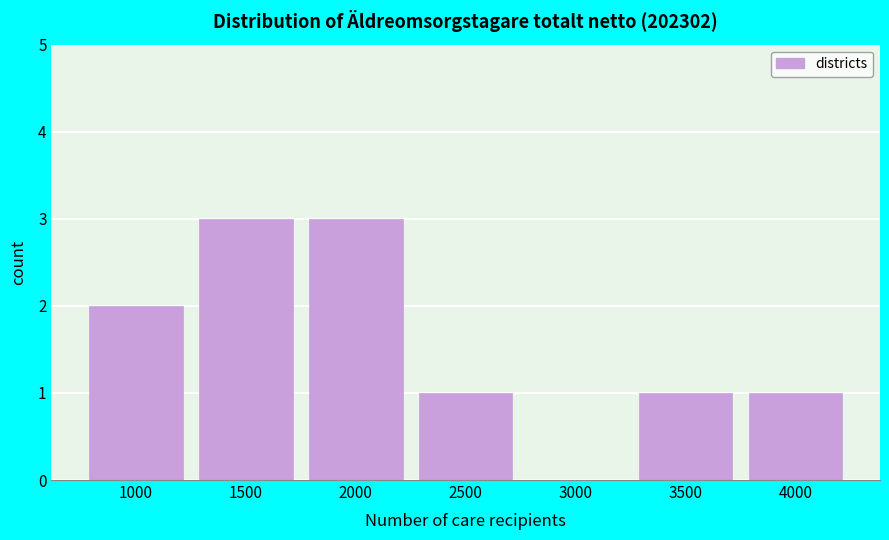

Reading left to right, list all the values displayed in this chart.

1000=2	1500=3	2000=3	2500=1	3000=0	3500=1	4000=1